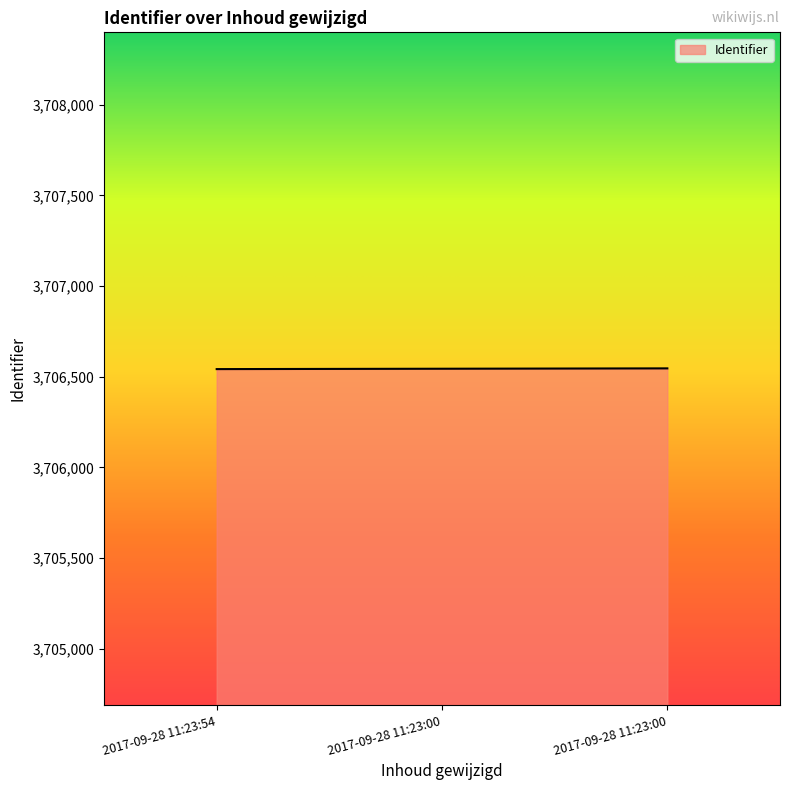

Count the number of categories in the chart.

3